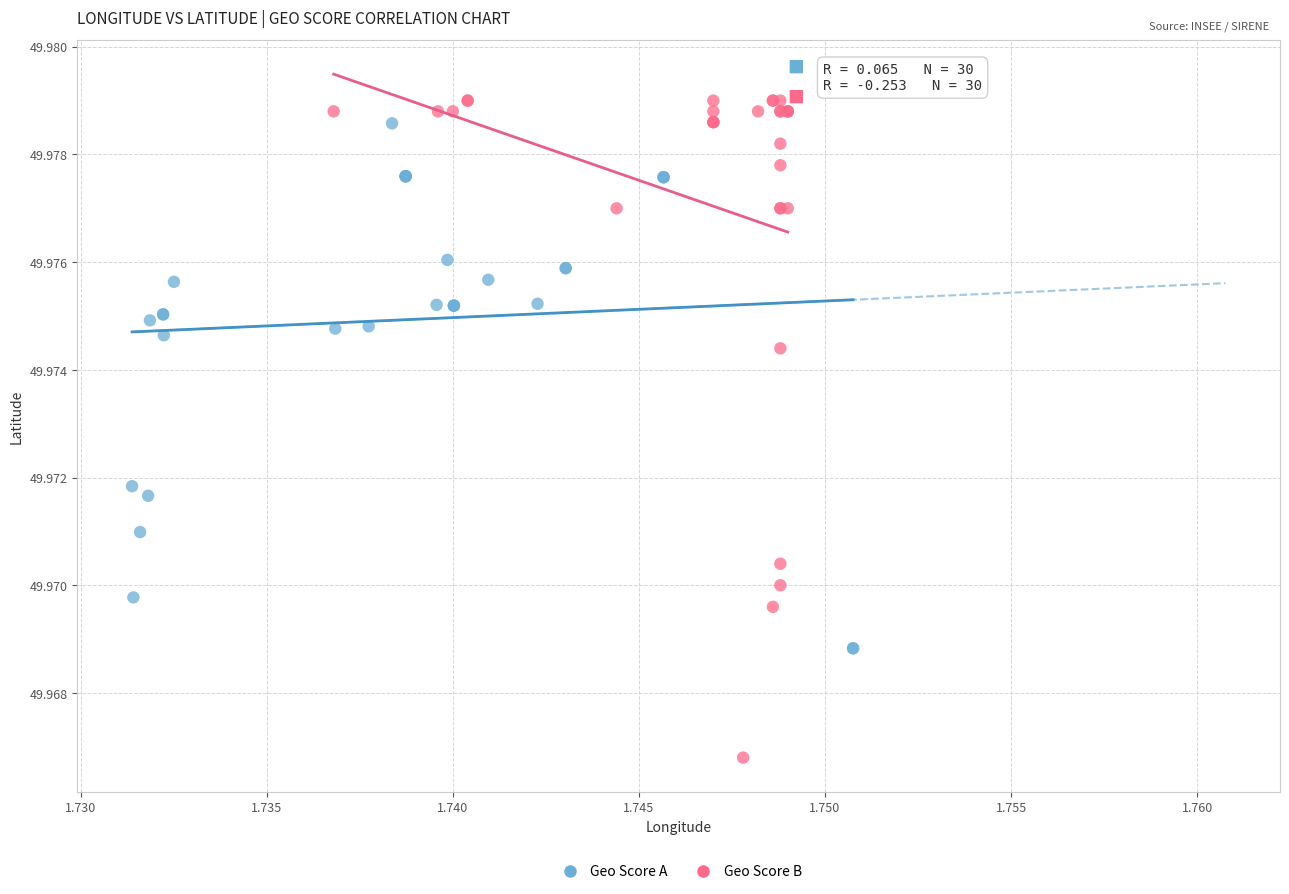

Which series has the largest Y range (max minus min)?

Geo Score B